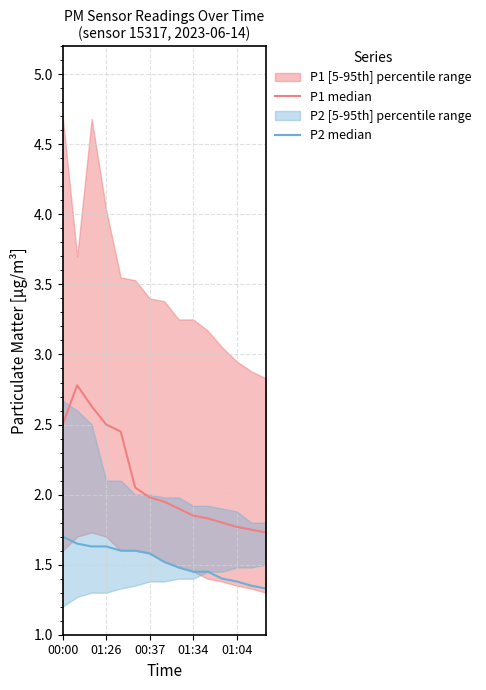

How many data points does each series have?

15